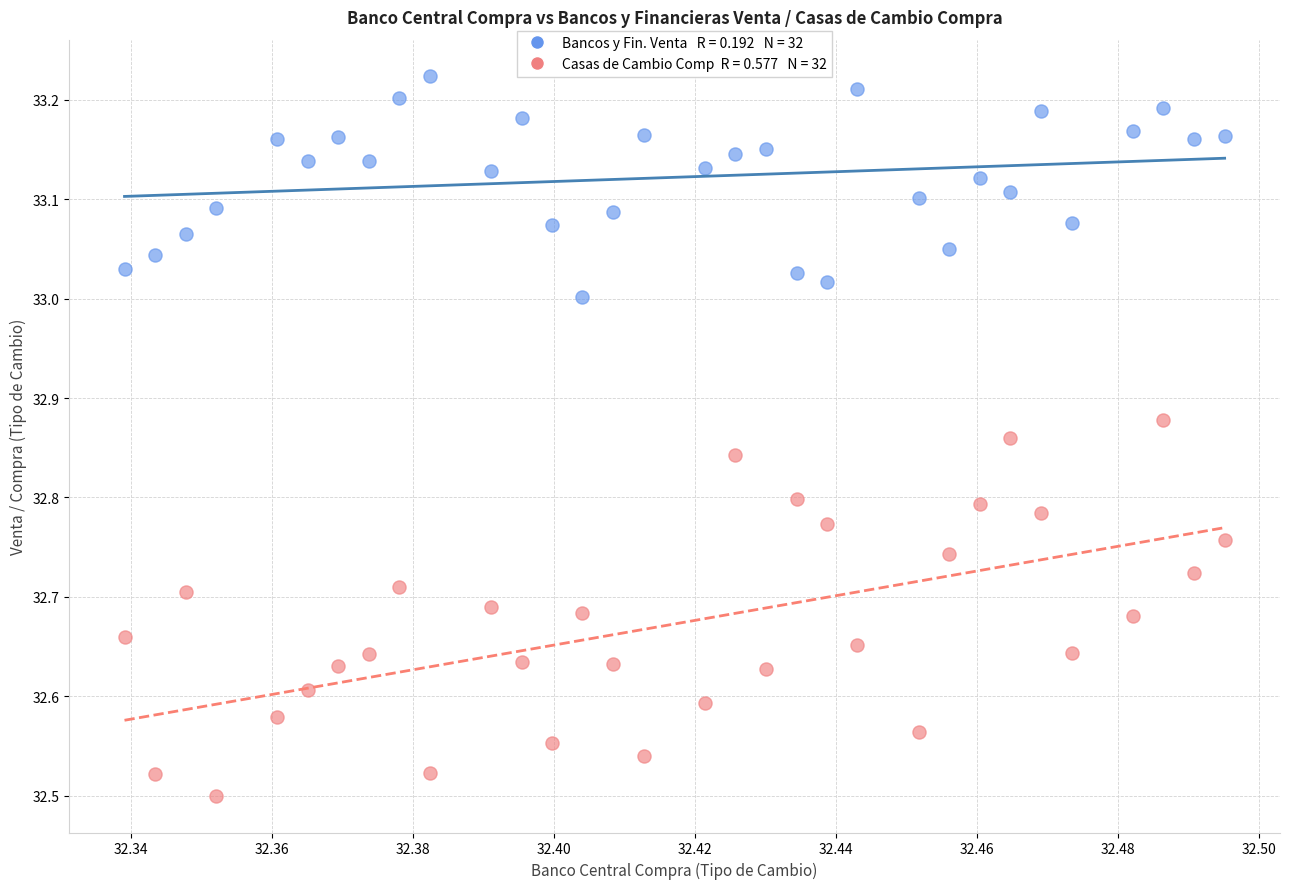

Across all data points, what is the range of Y values (max minus min)?

0.7